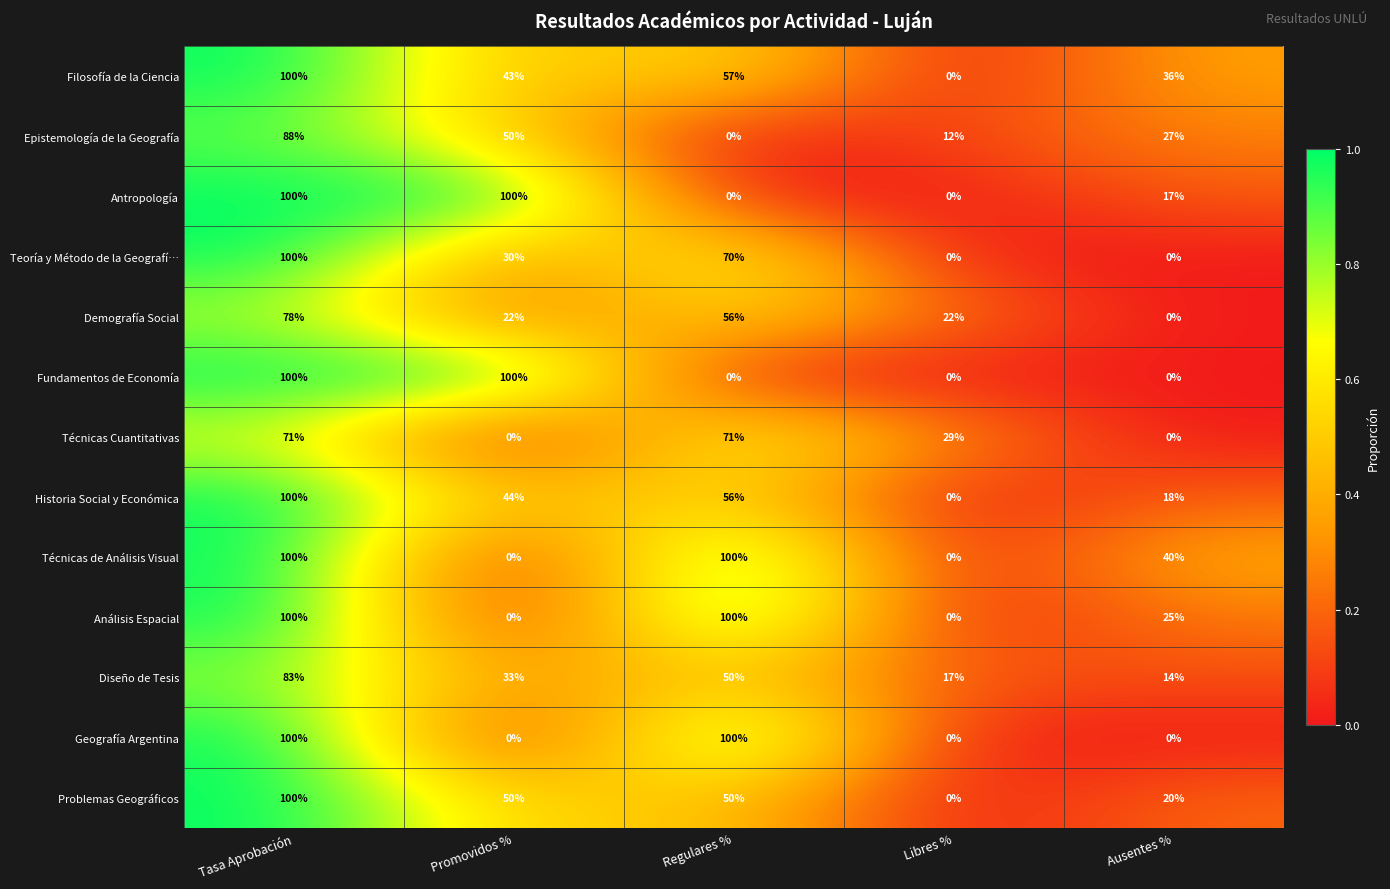

What is the spread (max minus min) of values at Tasa Aprobación?

29